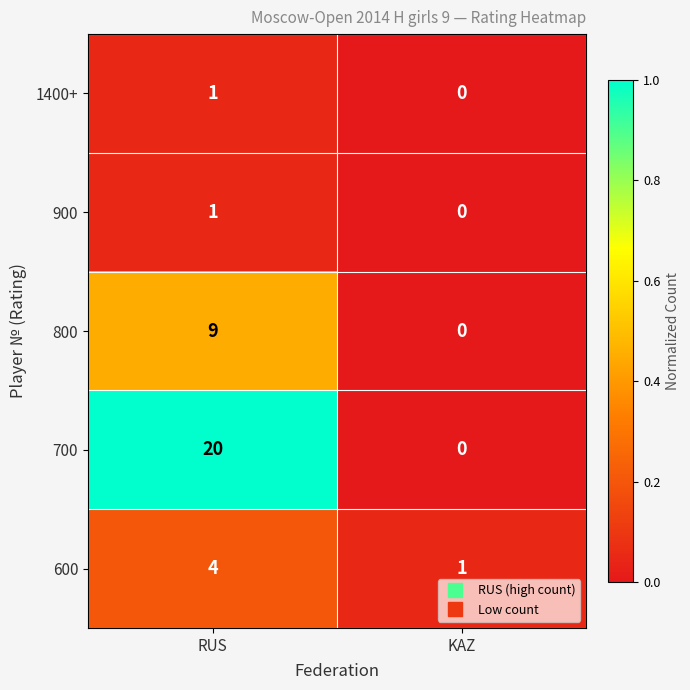

Reading left to right, transcribe all the data shown in this chart.

1400+: 1	0
900: 1	0
800: 9	0
700: 20	0
600: 4	1